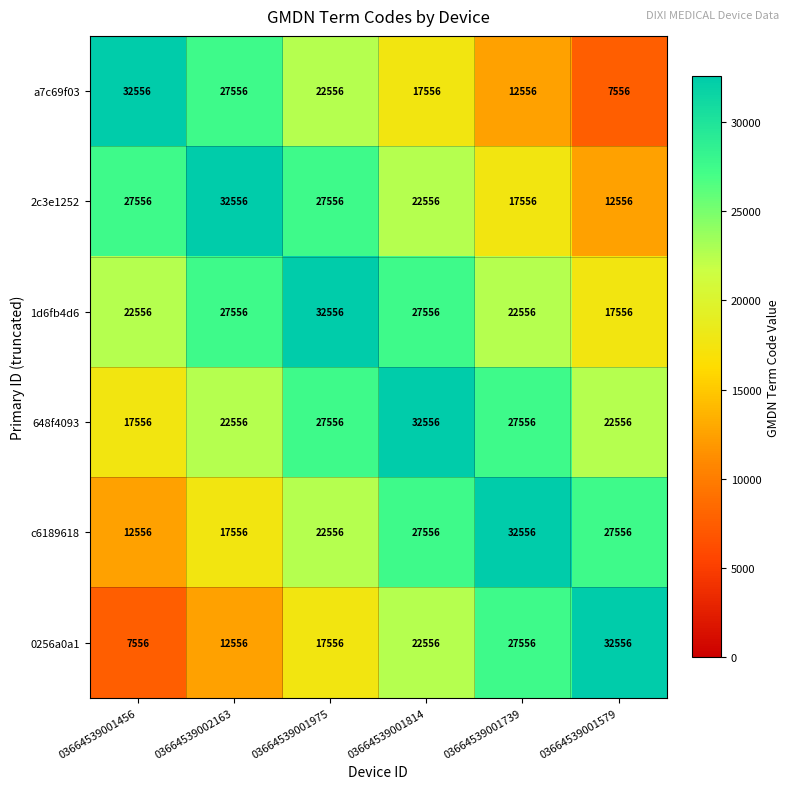

What is the average value of the c6189618 series?

23389